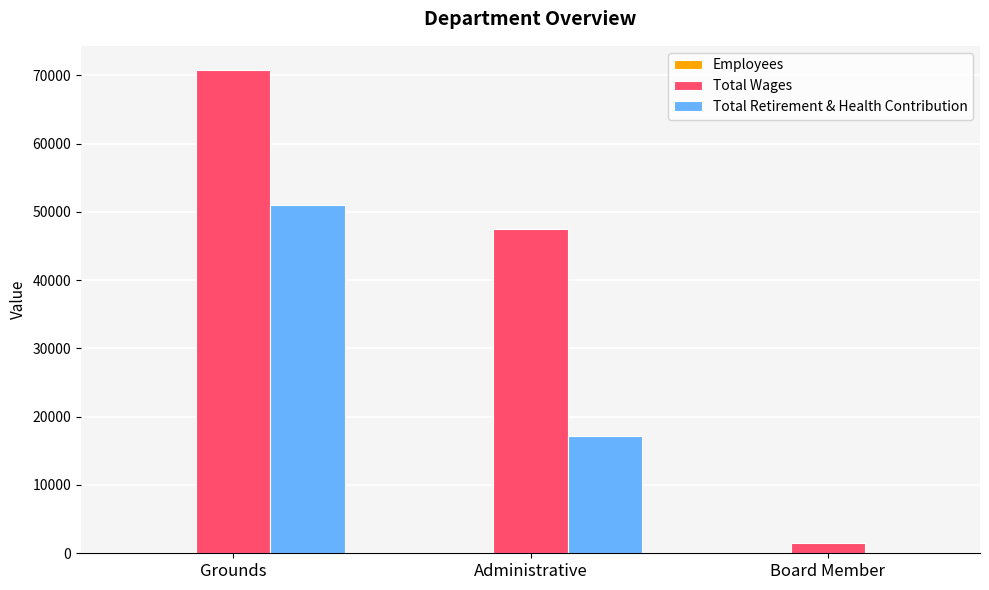

Which series changed the most between Administrative and Board Member?

Total Wages